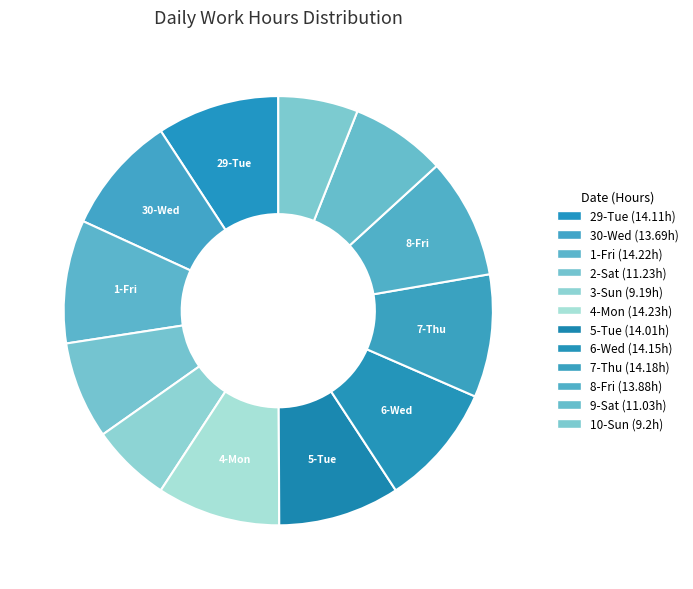

To the nearest percent, what is the average slice percentage?

8%